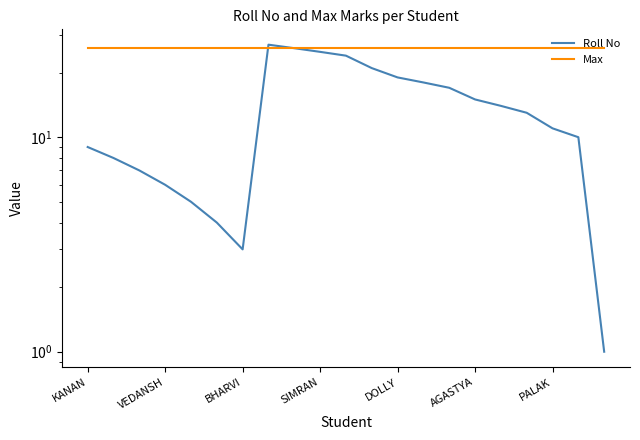

How many lines are shown in the chart?

2